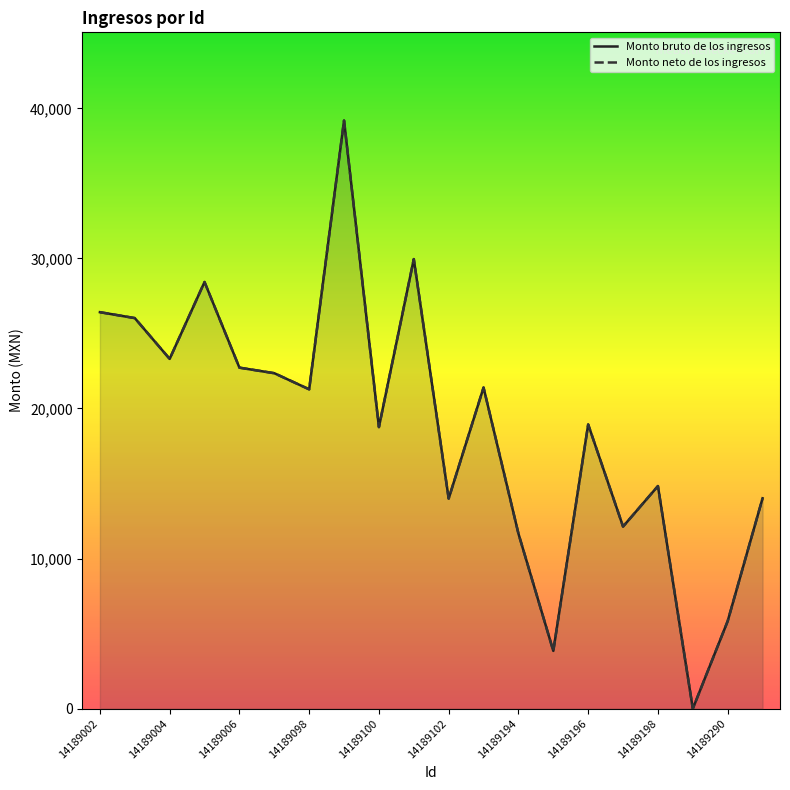

True or false: Monto neto de los ingresos and Monto bruto de los ingresos intersect in this chart.

False